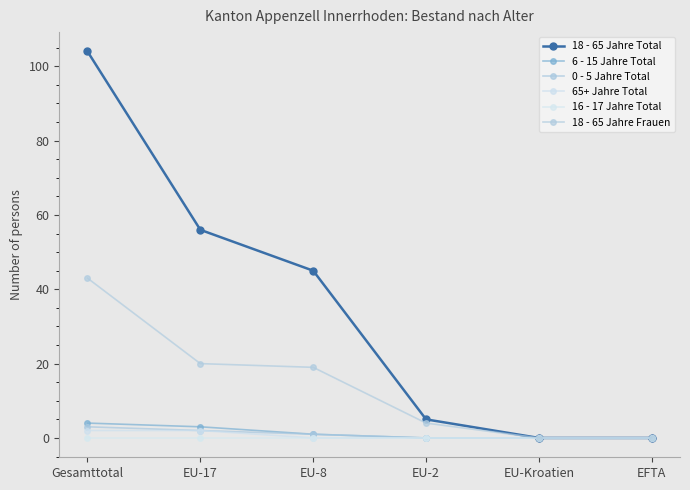

At EFTA, list the series in order from smallest to largest.

18 - 65 Jahre Total, 6 - 15 Jahre Total, 0 - 5 Jahre Total, 65+ Jahre Total, 16 - 17 Jahre Total, 18 - 65 Jahre Frauen